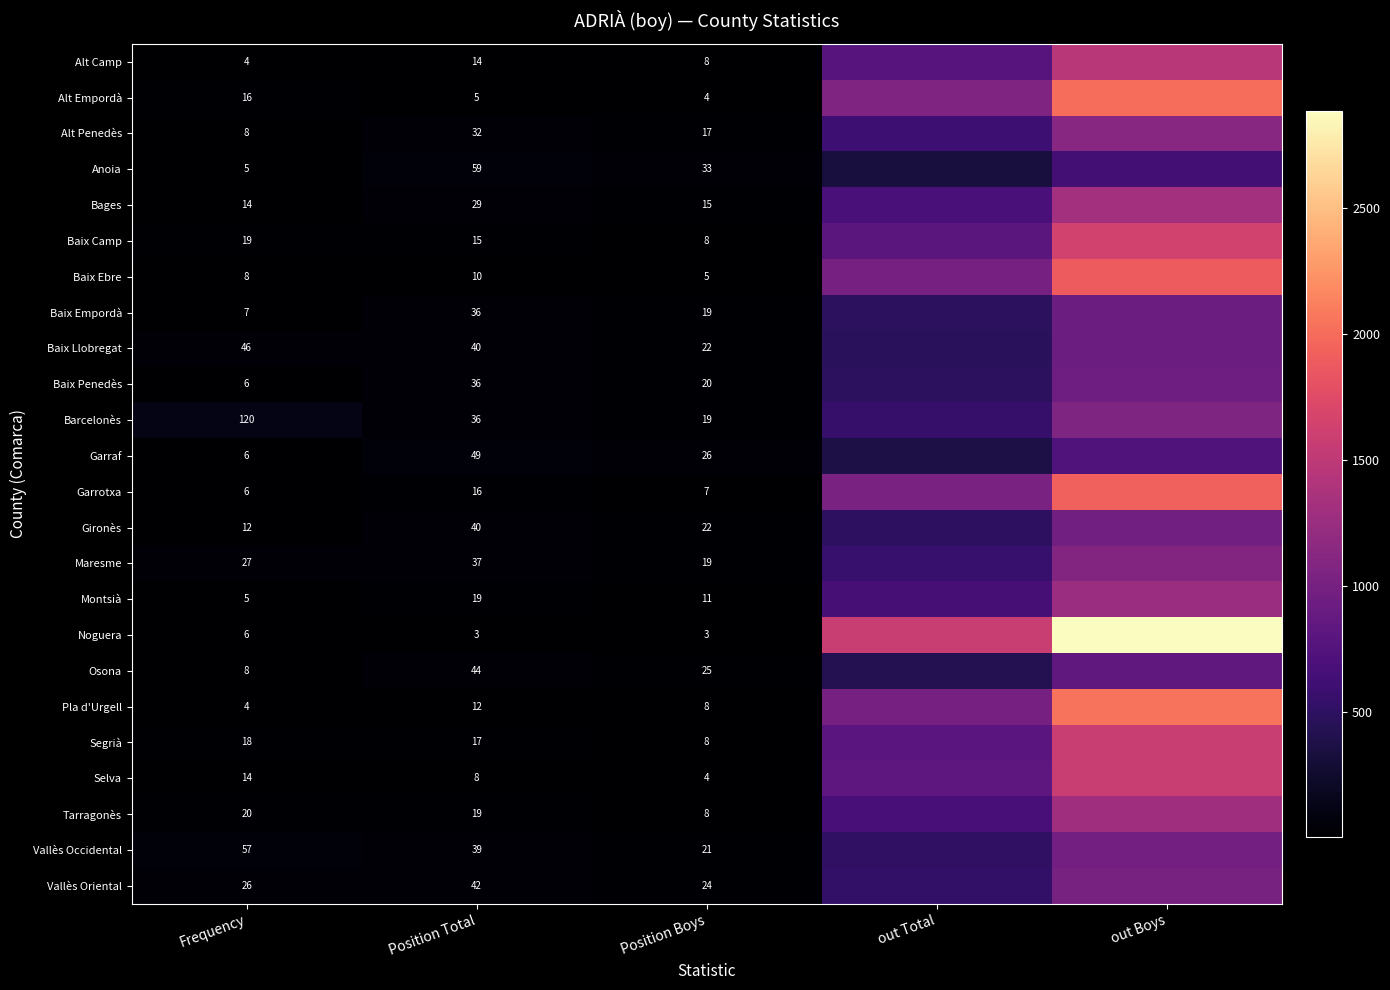

What is the total value across all series at Position Boys?

356